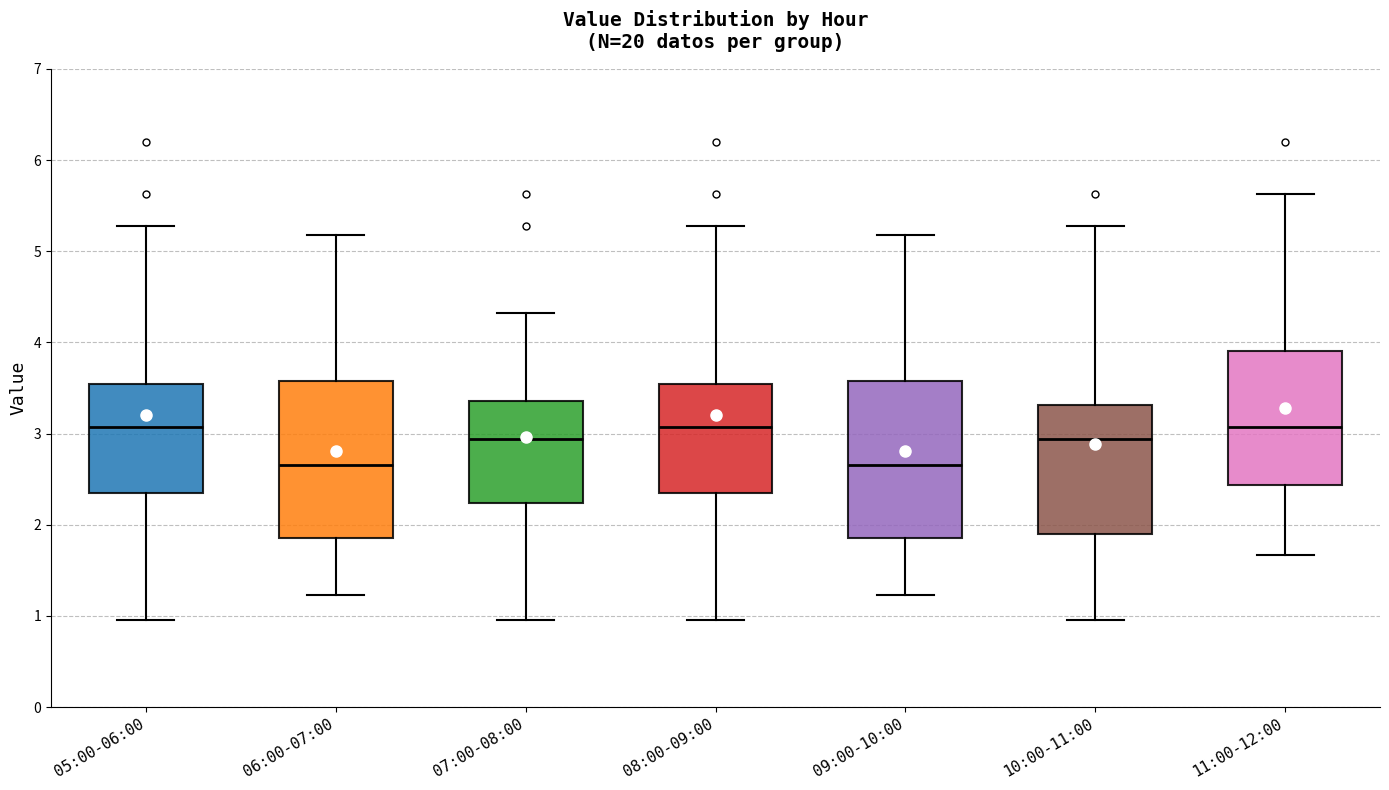

Reading left to right, read every box against the y-axis: the position of its median line, the range the box covers, and the ends of its whiskers. The values are not printed on the chart, so give them approximately, as read against the axis.

05:00-06:00: median 3.1, box 2.4 to 3.5, whiskers 1.0 to 5.3
06:00-07:00: median 2.7, box 1.9 to 3.6, whiskers 1.2 to 5.2
07:00-08:00: median 2.9, box 2.2 to 3.4, whiskers 1.0 to 4.3
08:00-09:00: median 3.1, box 2.4 to 3.5, whiskers 1.0 to 5.3
09:00-10:00: median 2.7, box 1.9 to 3.6, whiskers 1.2 to 5.2
10:00-11:00: median 2.9, box 1.9 to 3.3, whiskers 1.0 to 5.3
11:00-12:00: median 3.1, box 2.4 to 3.9, whiskers 1.7 to 5.6